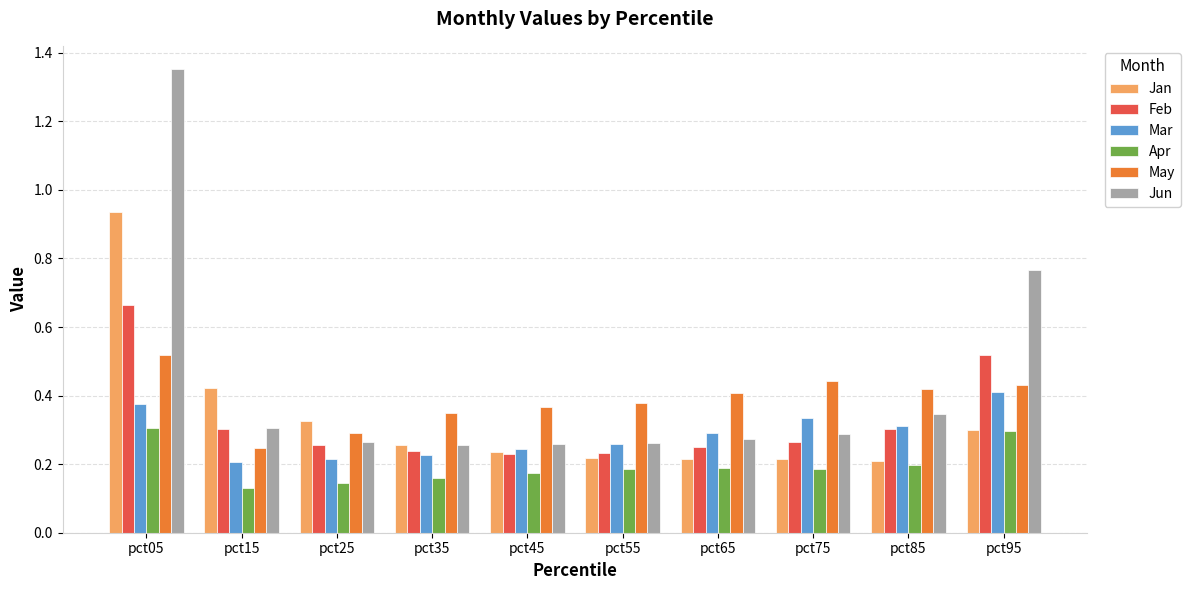

What is the spread (max minus min) of values at pct05?

1.0